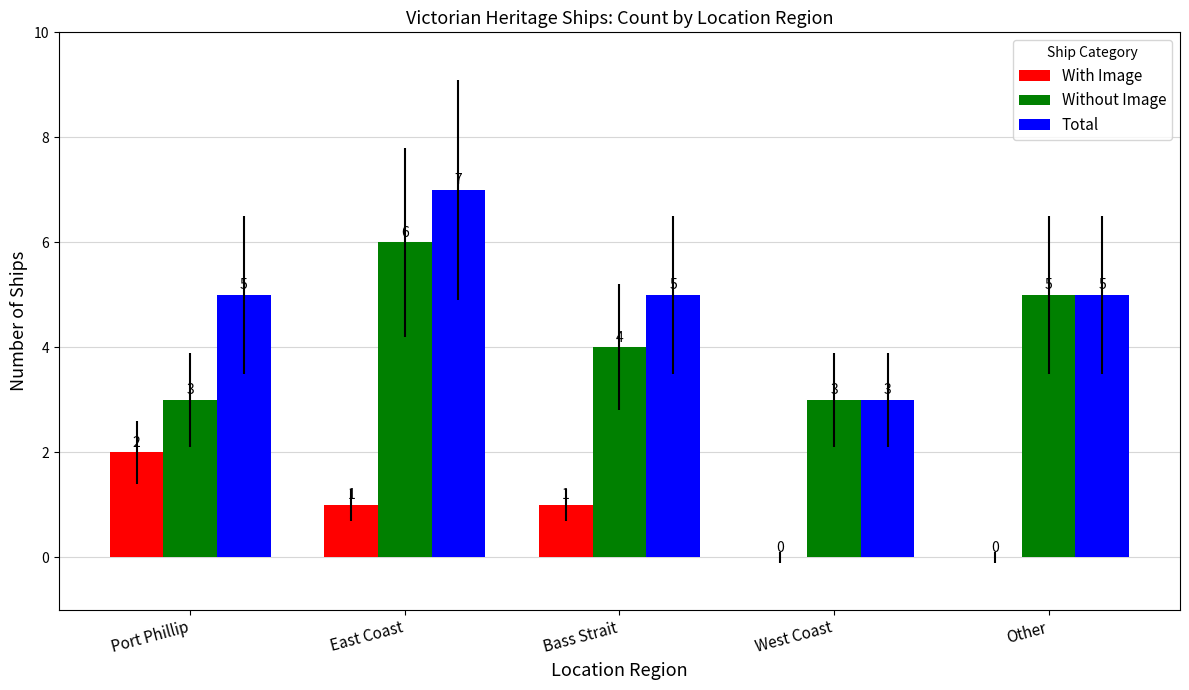

What is the greatest value displayed?

7